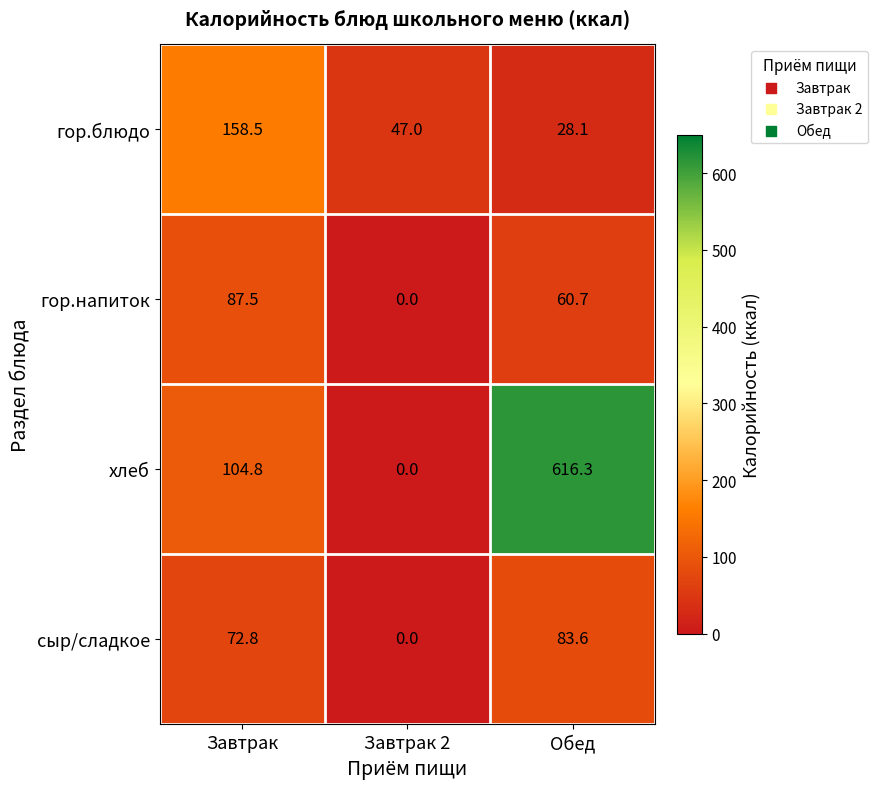

What is the spread (max minus min) of values at Завтрак 2?

47.0